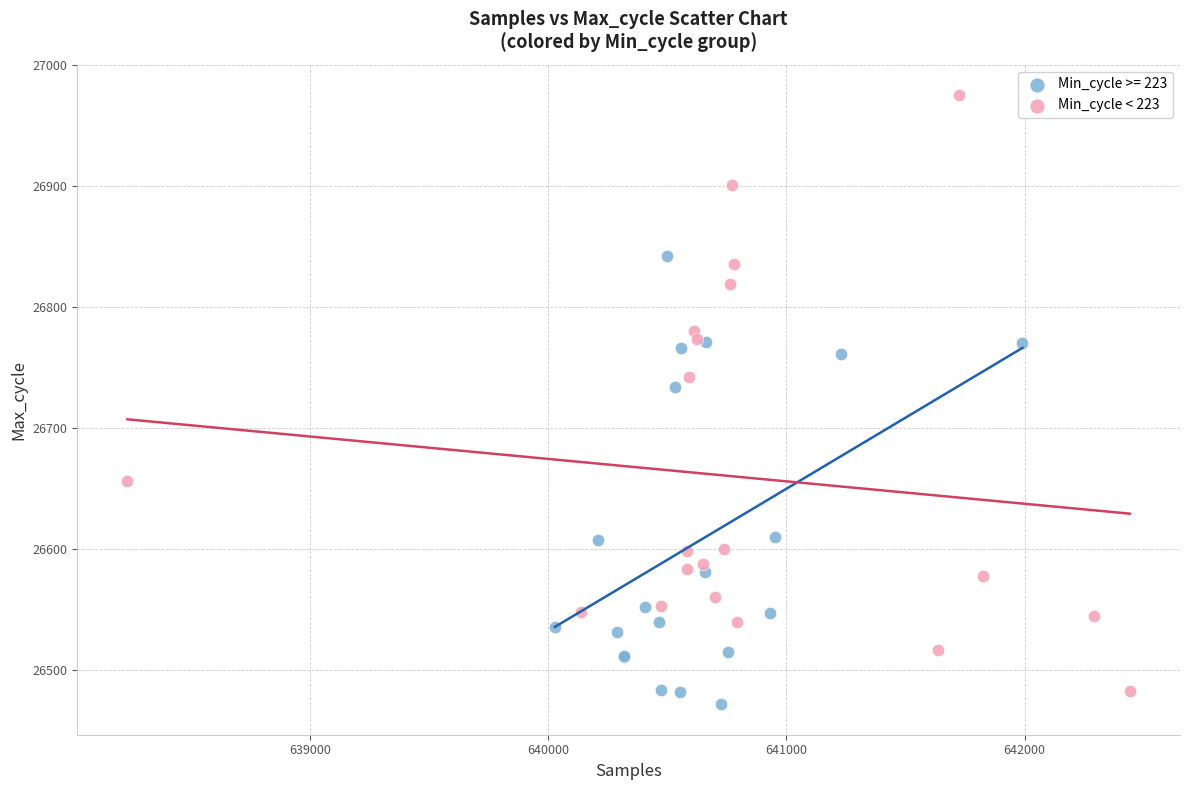

Which series contains the highest Y value?

Min_cycle < 223